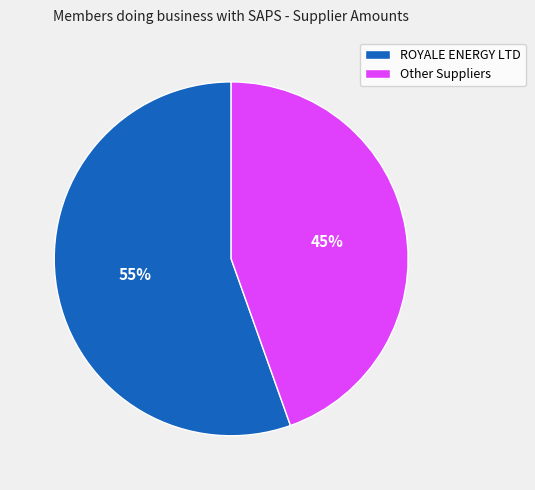

Is there any slice that represents more than half of the pie?

Yes